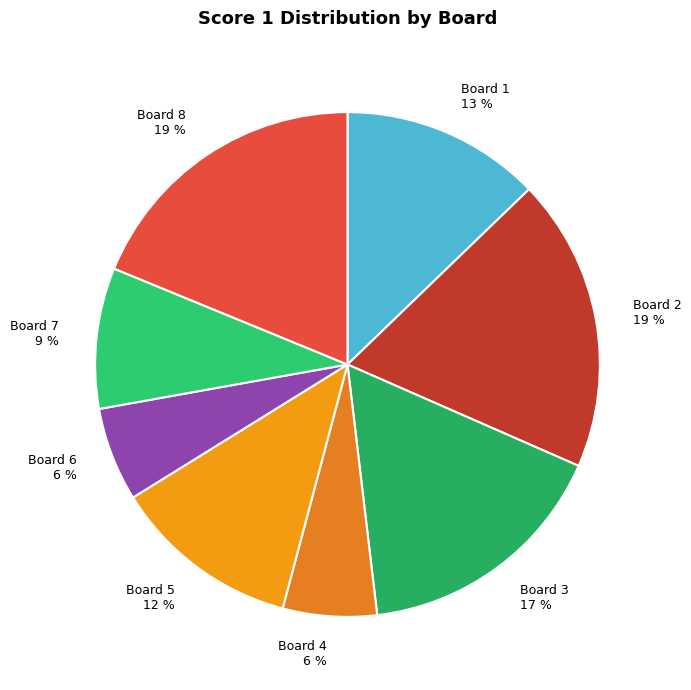

Between Board 7 and Board 8, which is larger?

Board 8